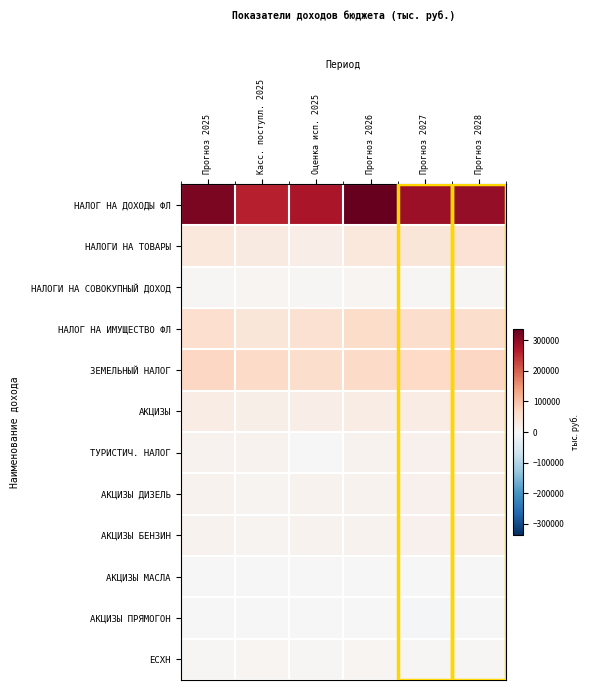

Count the number of categories in the chart.

6